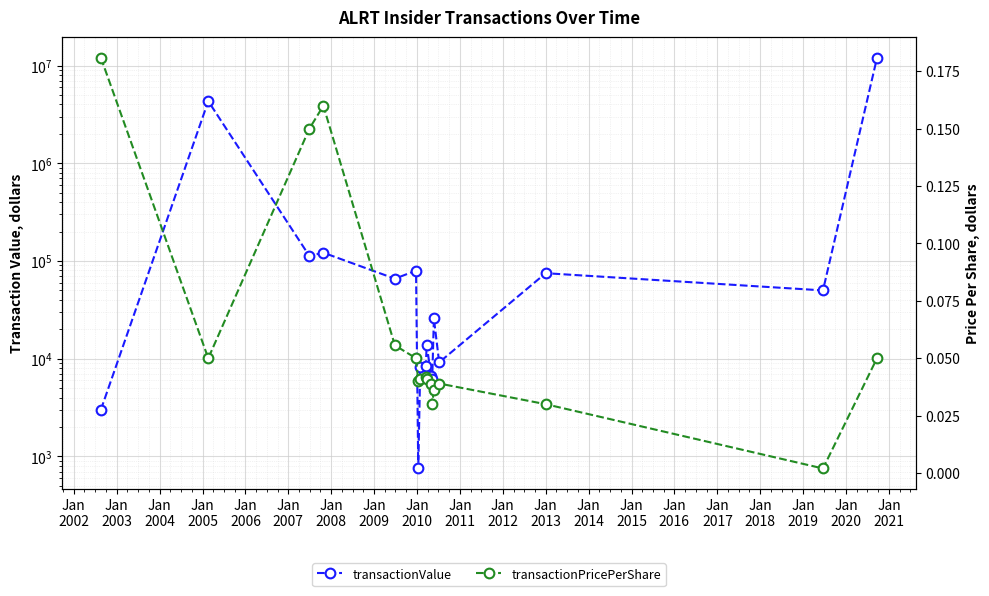

Which series changed the most between Jan
2012 and Jan
2013?

transactionValue